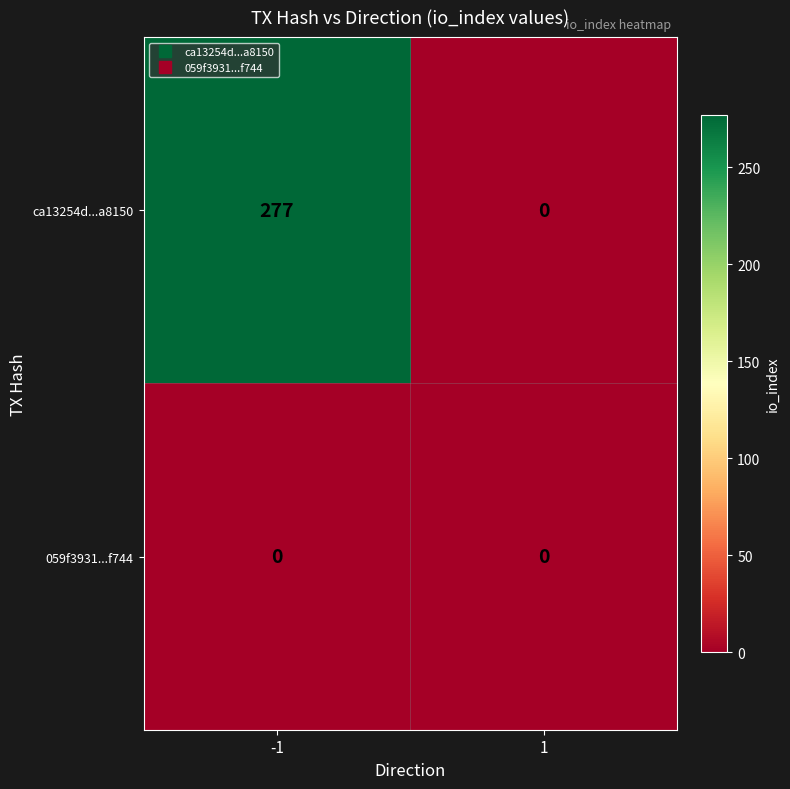

Which series has the largest range (max minus min)?

ca13254d...a8150